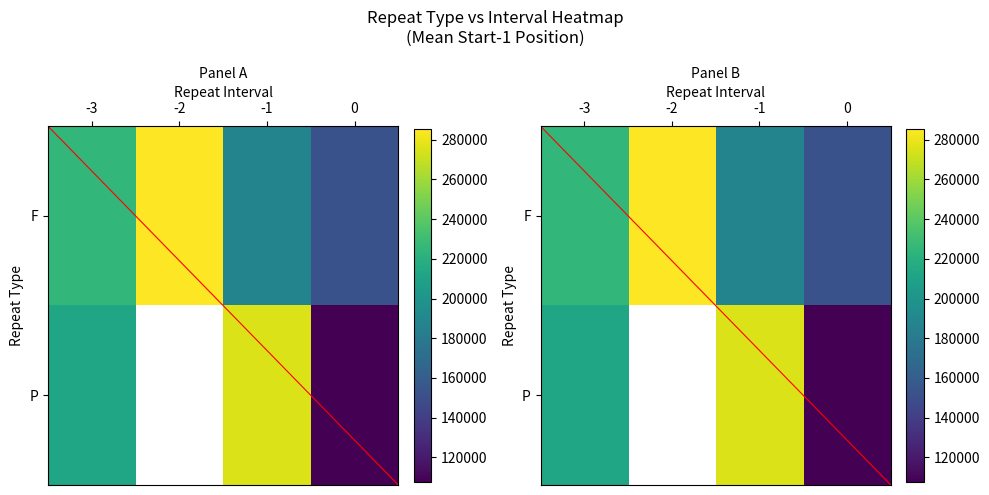

What is the difference between the second highest and second lowest values in the F series?

37043.7